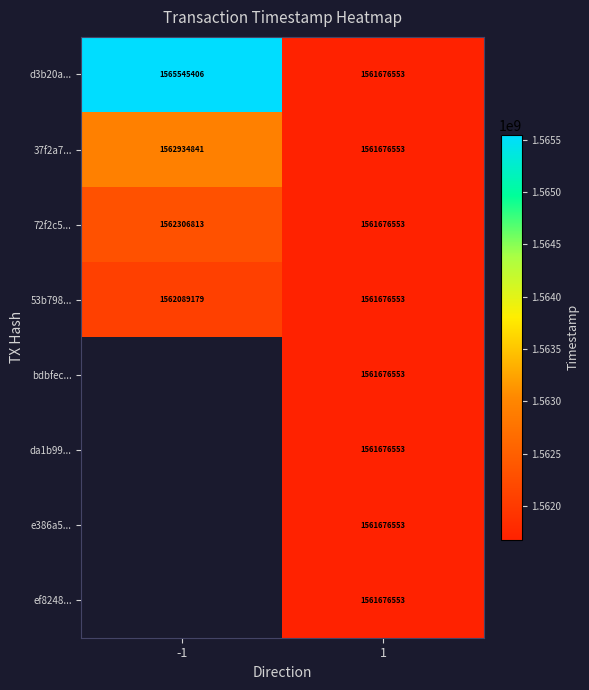

What is the highest value of the 72f2c5... series?

1562306813